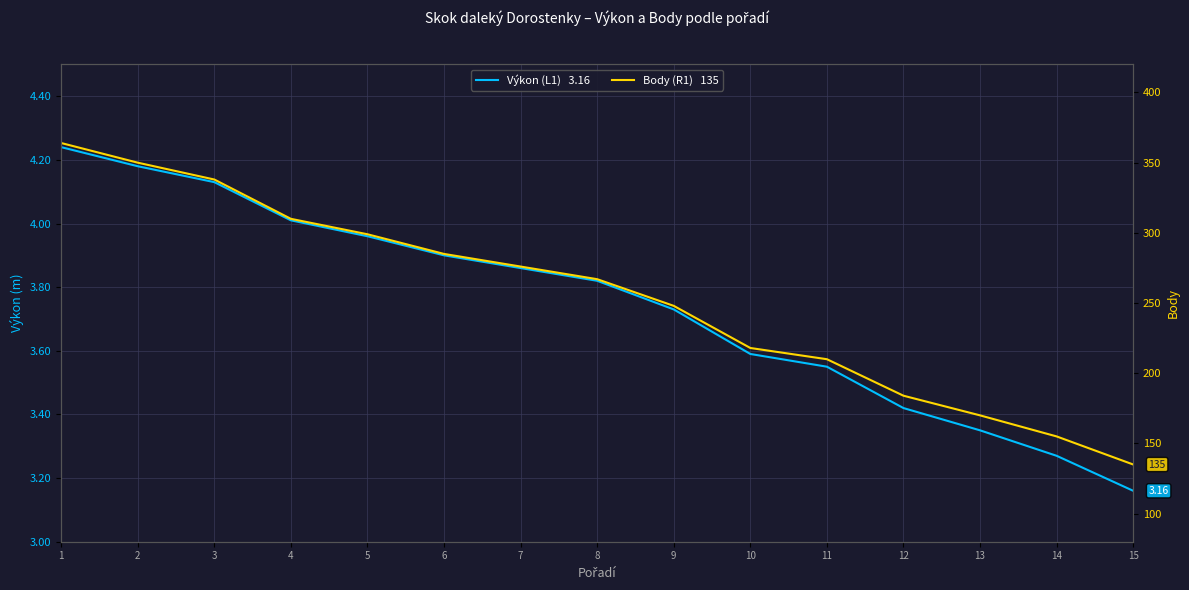

What is the value of the Výkon (L1)   3.16 point at the 11th from the left?

3.5